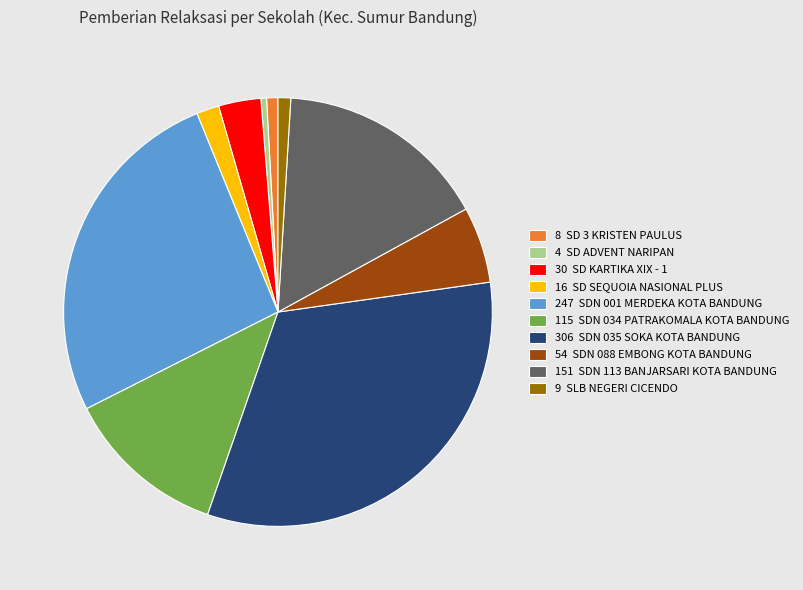

Does any single category account for the majority?

No